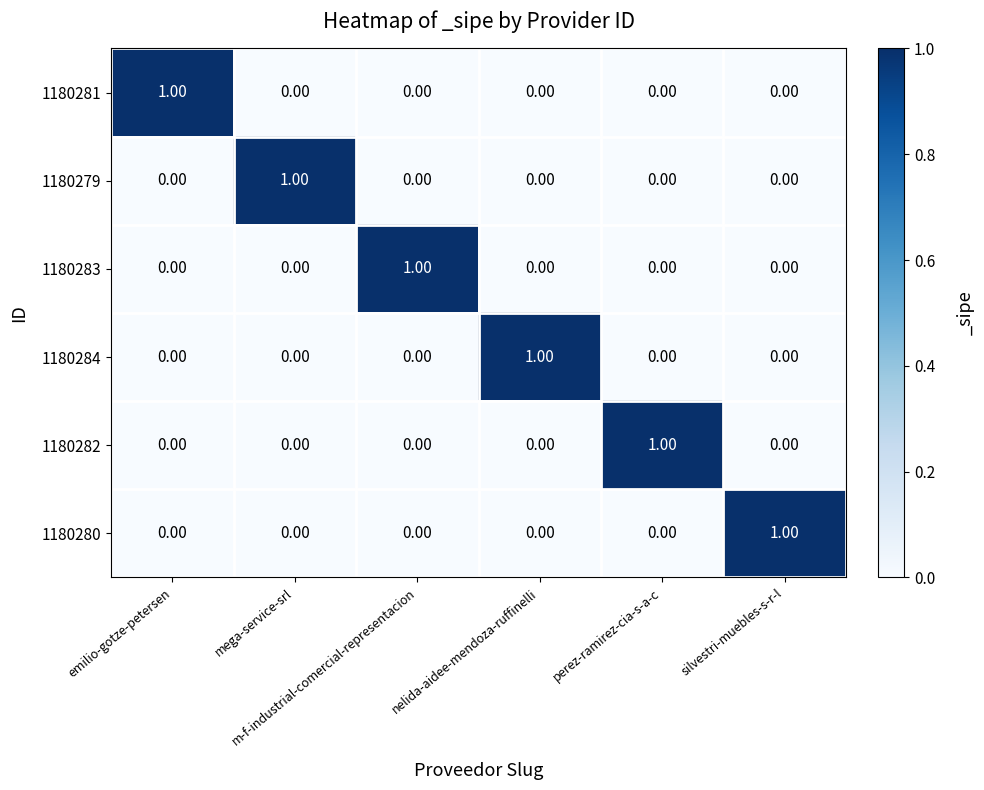

At how many categories does at least one series exceed 0?

6